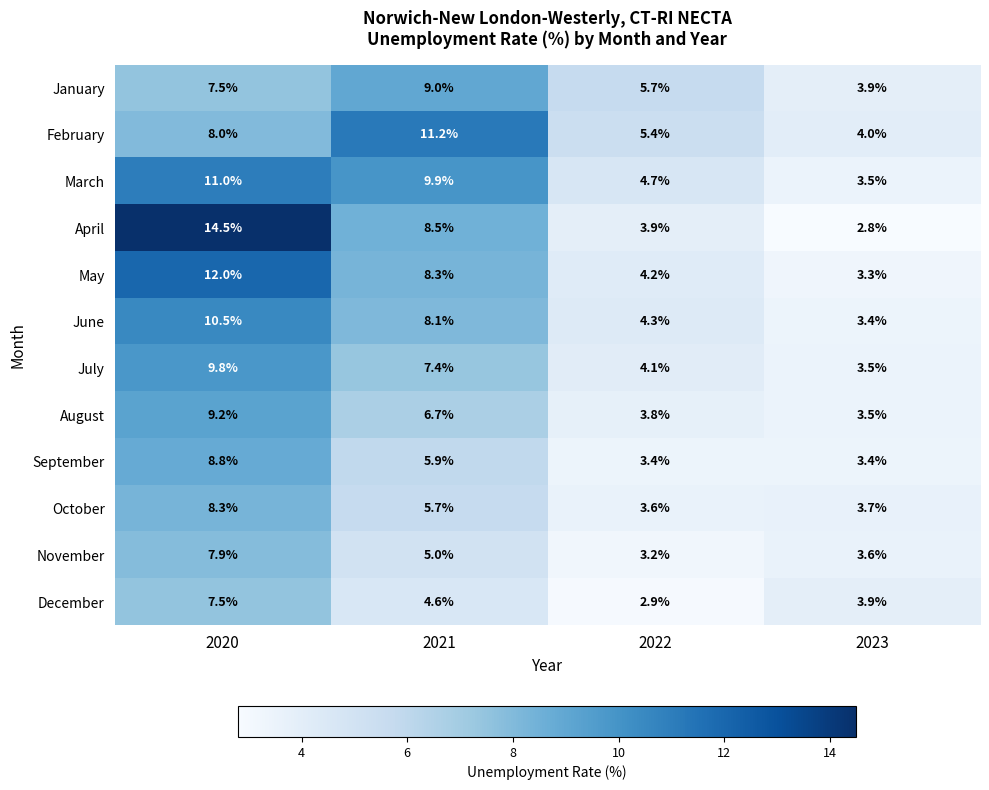

Which label corresponds to the largest value in the chart?

2020